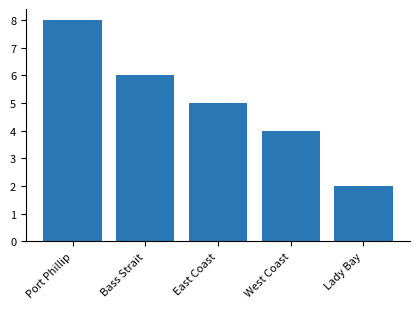

Rank the categories by value from lowest to highest.

Lady Bay, West Coast, East Coast, Bass Strait, Port Phillip